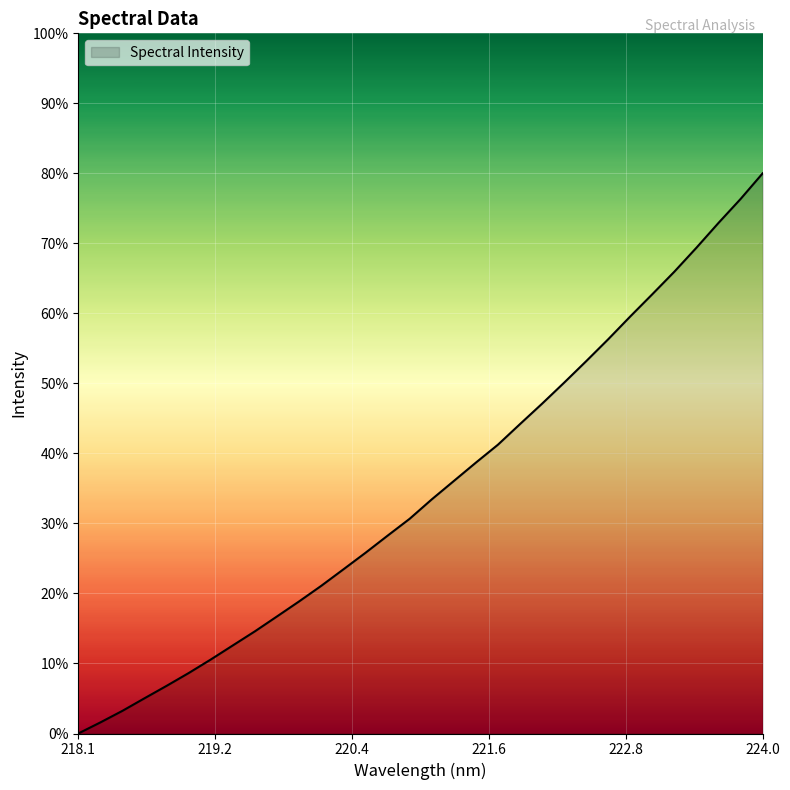

How many values are above zero?

31